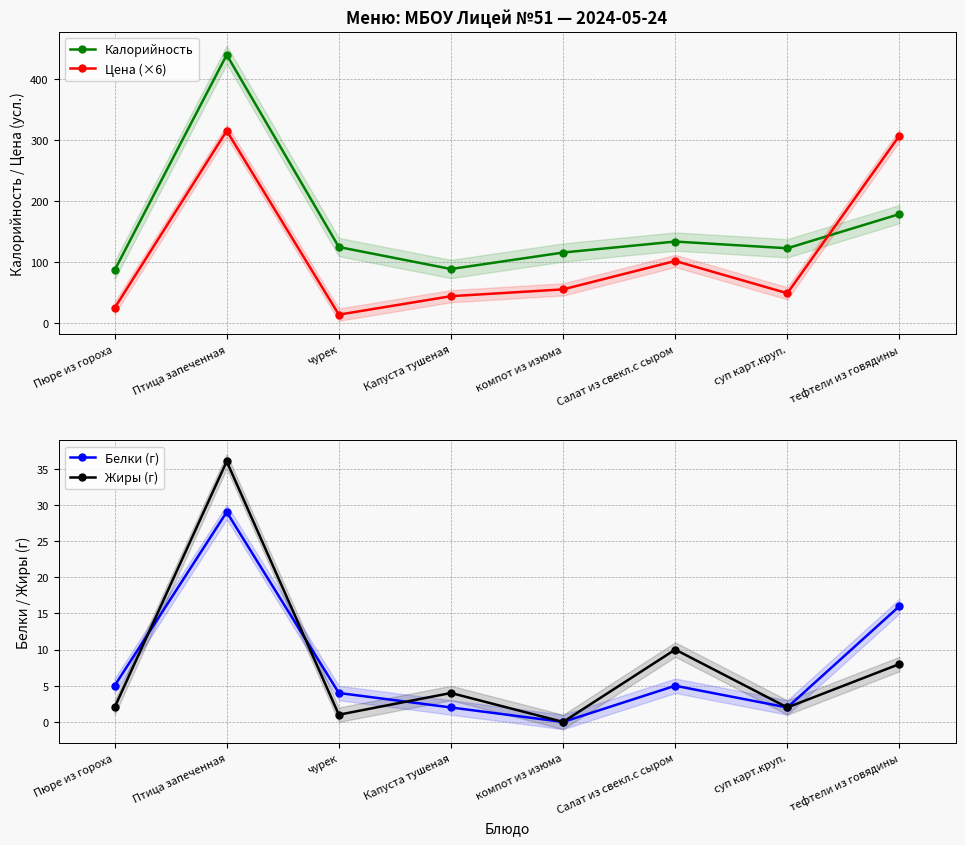

Is it true that Цена (×6) equals 7.0 at чурек?

False